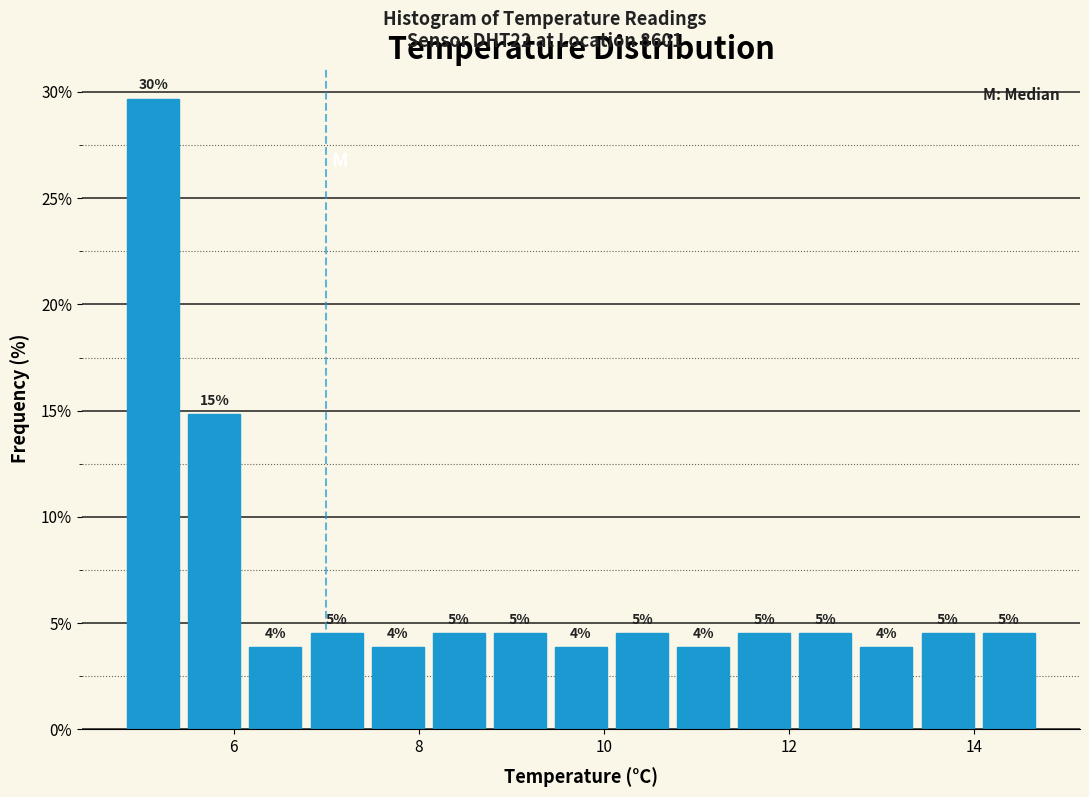

Read against the x-axis, roughly where is the centre of the tallest bar?

5.2